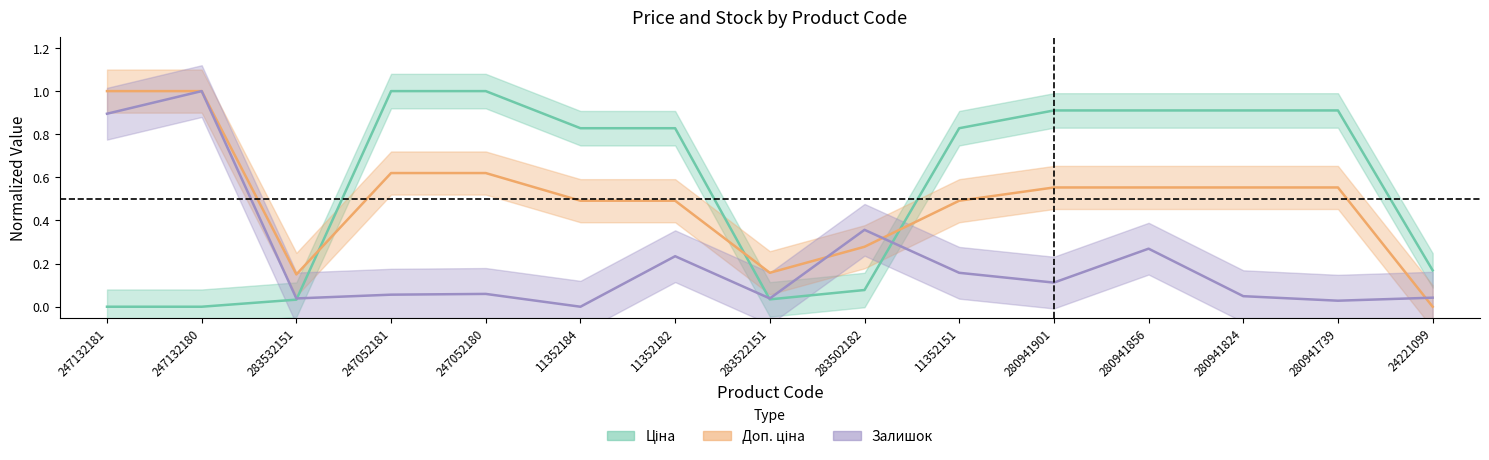

Which label corresponds to the largest value in the chart?

247052181